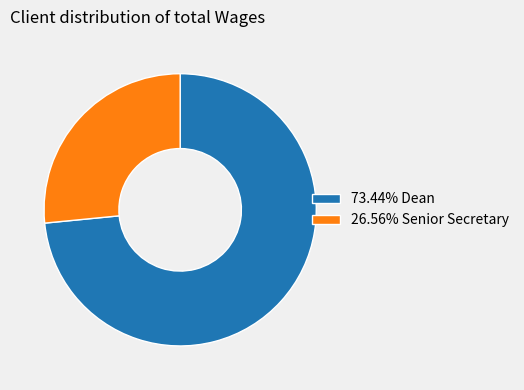

Count the number of slices in the pie.

2